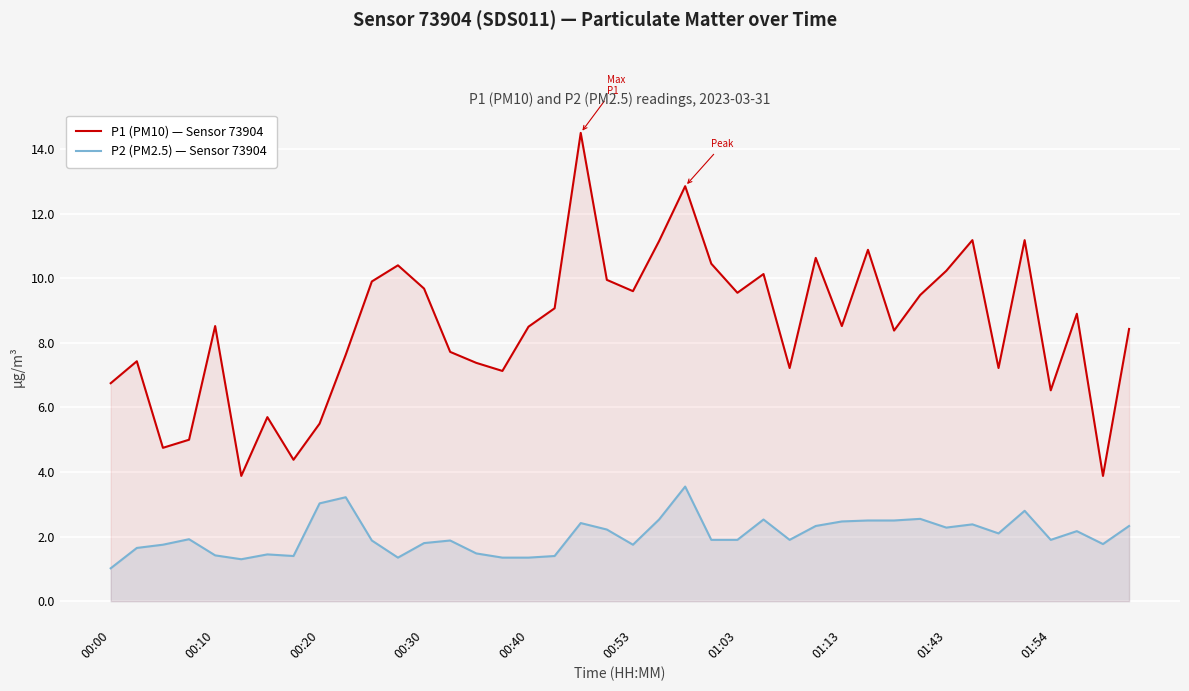

Is it true that P2 (PM2.5) — Sensor 73904 equals 2.3 at 01:43?

True